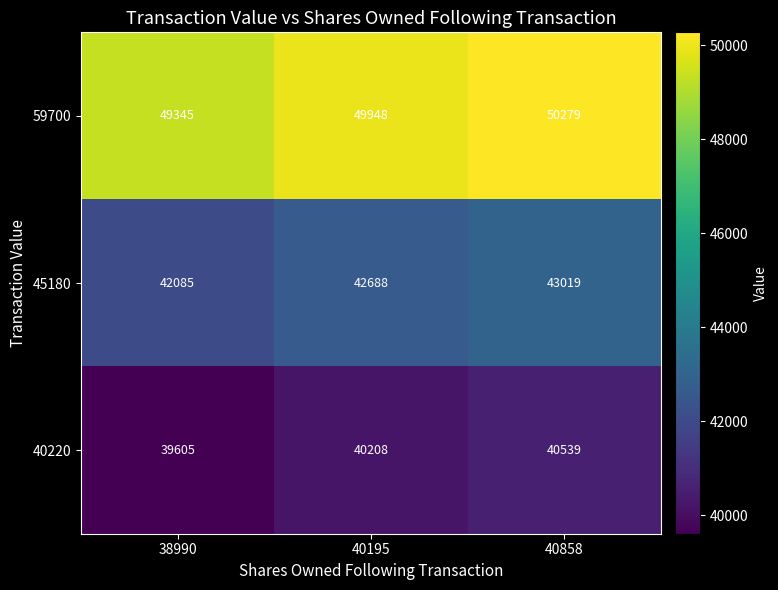

Count the number of categories in the chart.

3